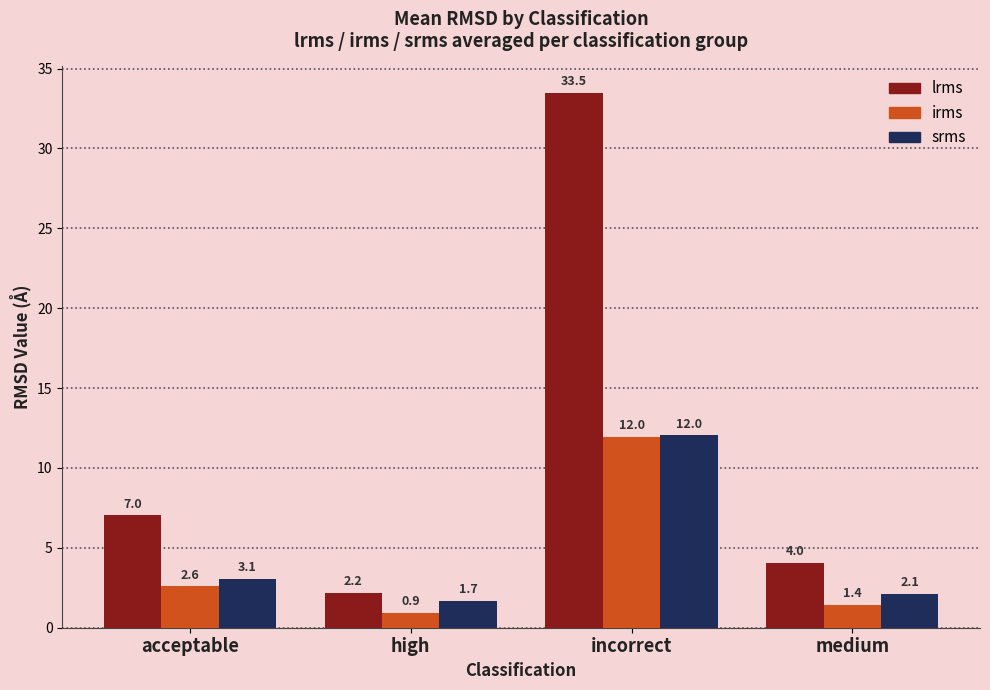

Rank the categories by irms value from lowest to highest.

high, medium, acceptable, incorrect